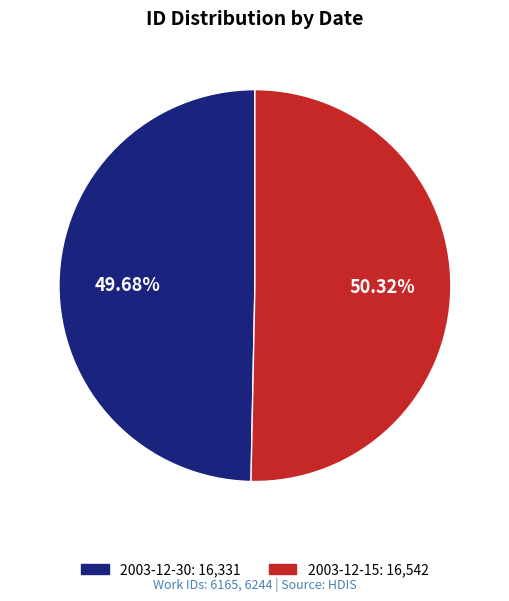

Does 2003-12-15 account for over 50% of the chart?

Yes